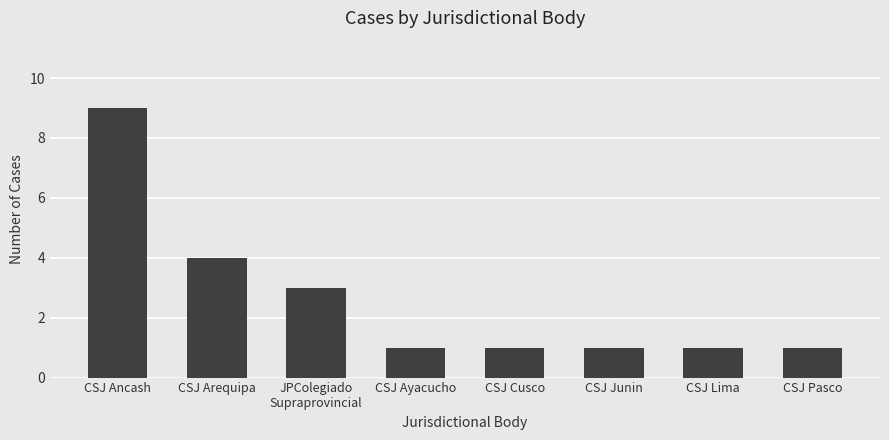

True or false: the data shows 5 at CSJ Arequipa.

False